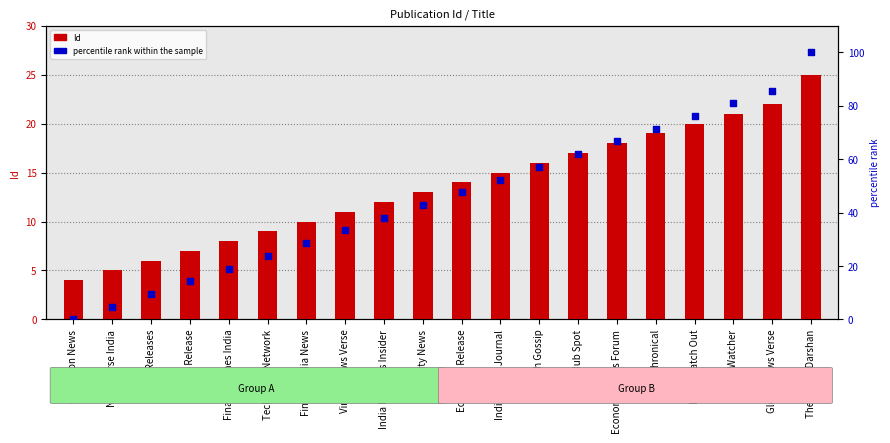

What are all the series names shown in the legend?

Id, percentile rank within the sample